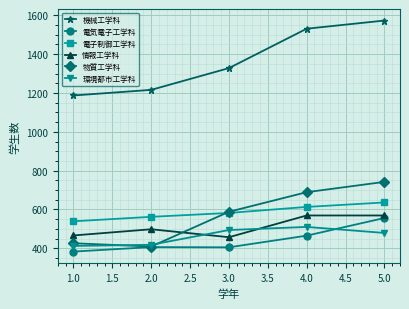

What is the difference between the second highest and minimum values in the 物質工学科 series?

280